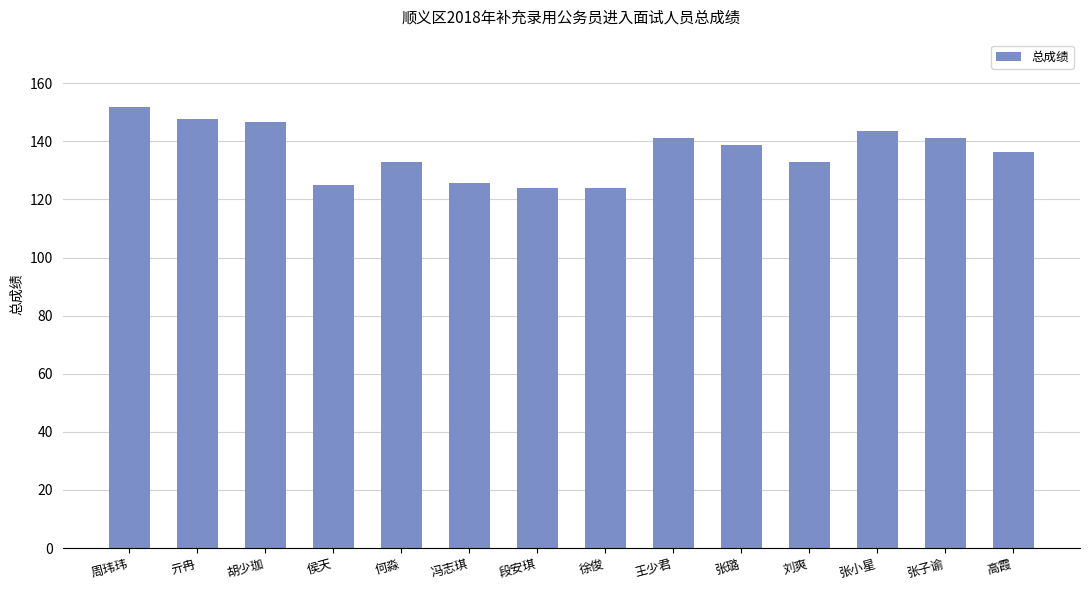

What is the average value?

136.5